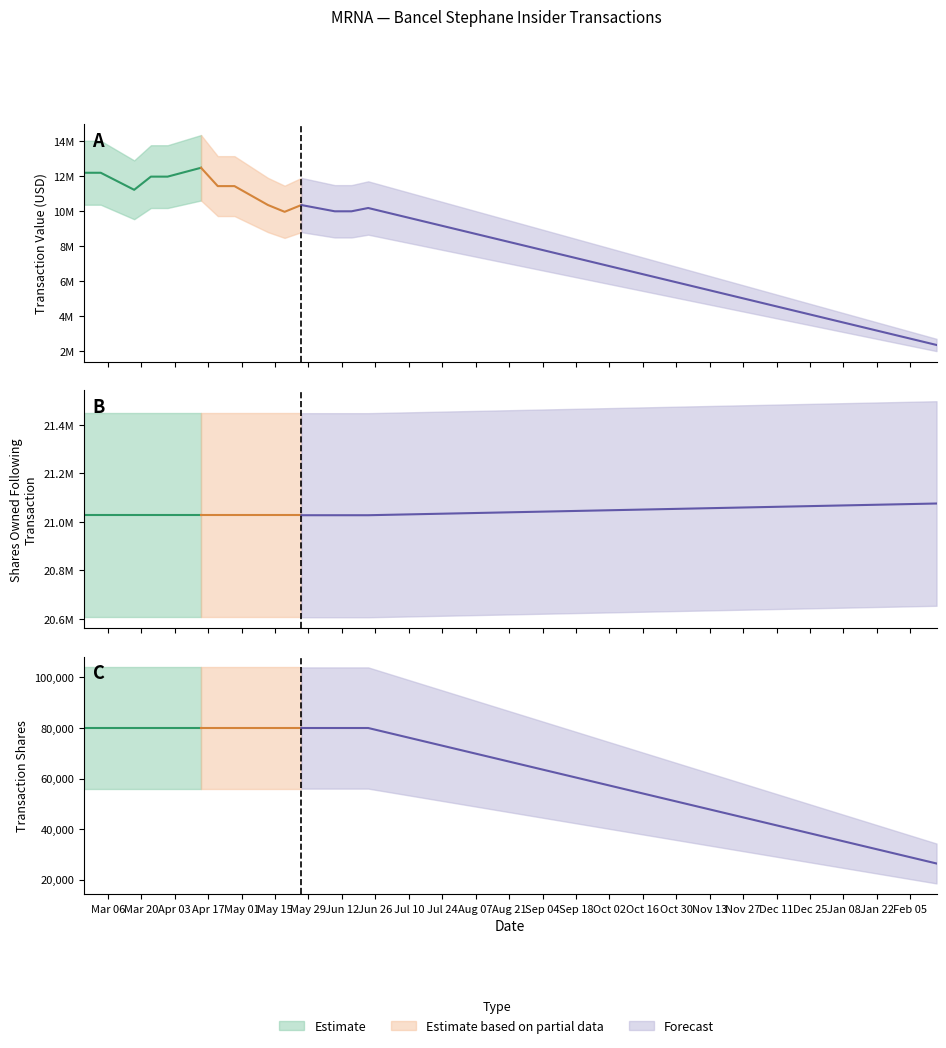

What is the sum of the sharesOwnedFollowingTransaction values at 13 and 33?

42054396